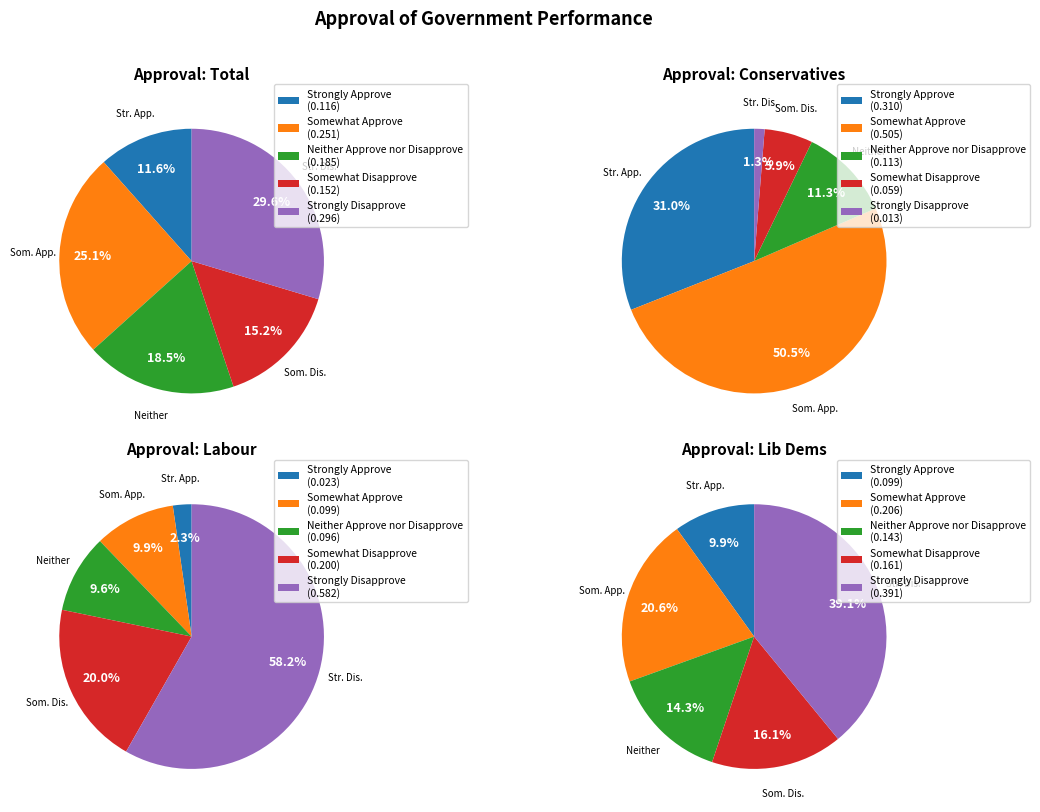

What percentage is NOT represented by Somewhat Disapprove?

84.8%